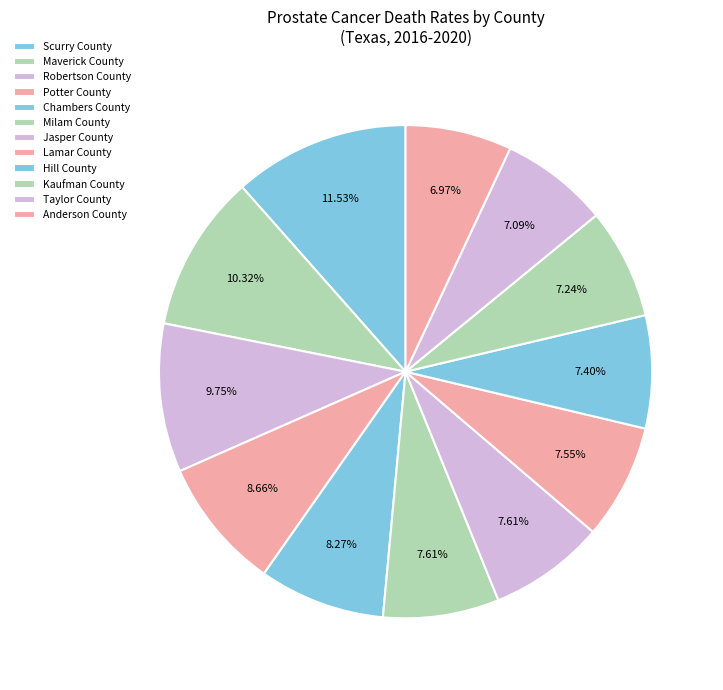

Count the number of slices in the pie.

12